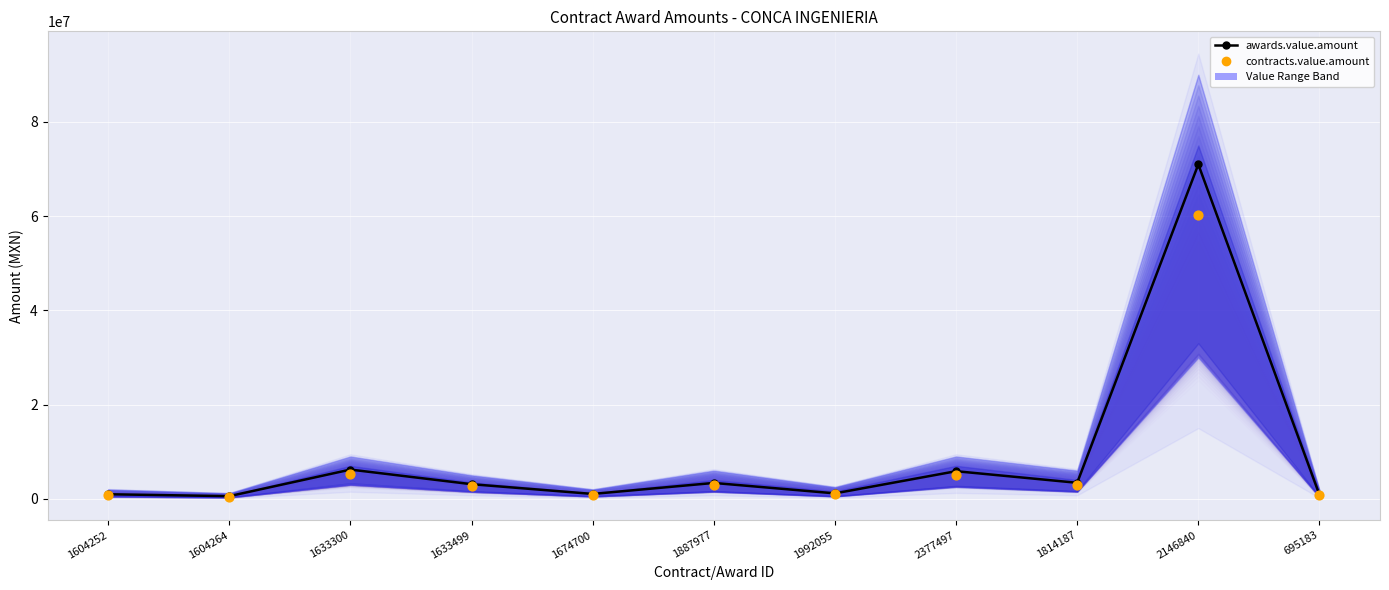

What is the total value across all series at 695183?

1576283.3